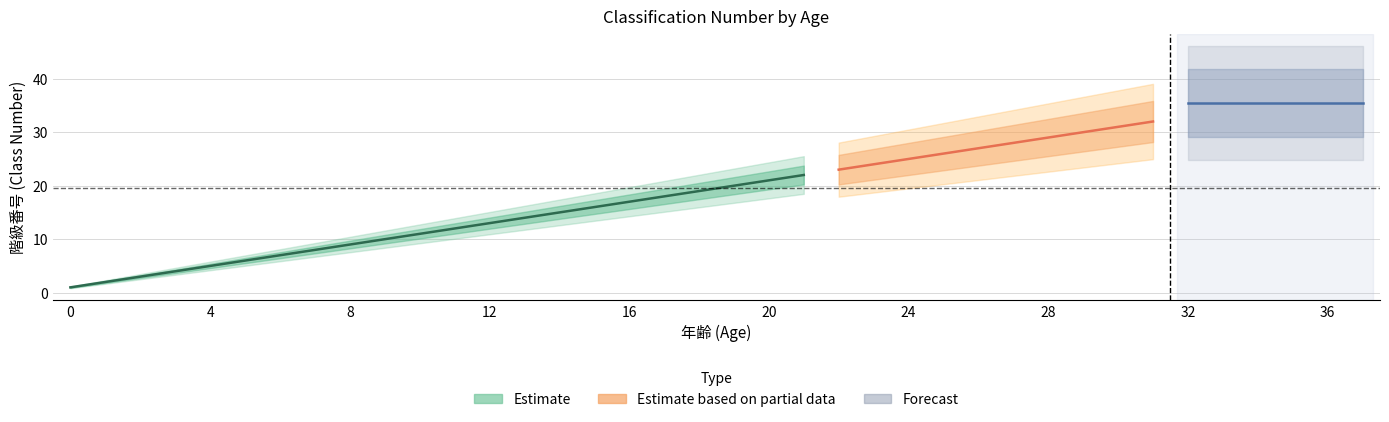

True or false: Estimate and 階級番号_raw intersect in this chart.

False